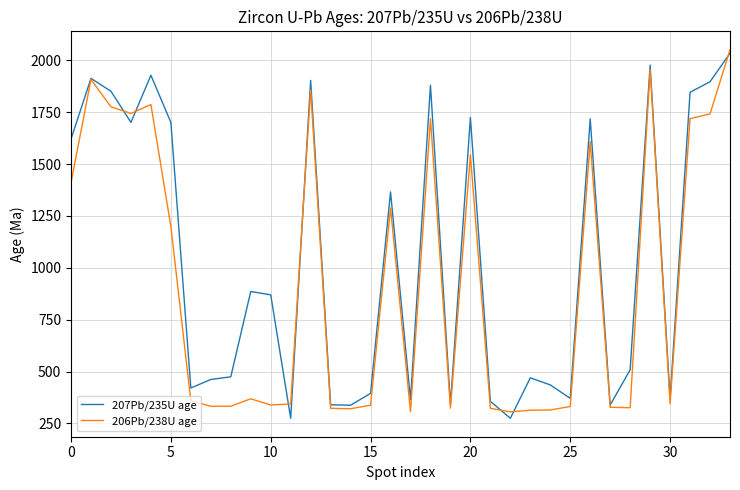

Which series has the largest total across all categories?

207Pb/235U age